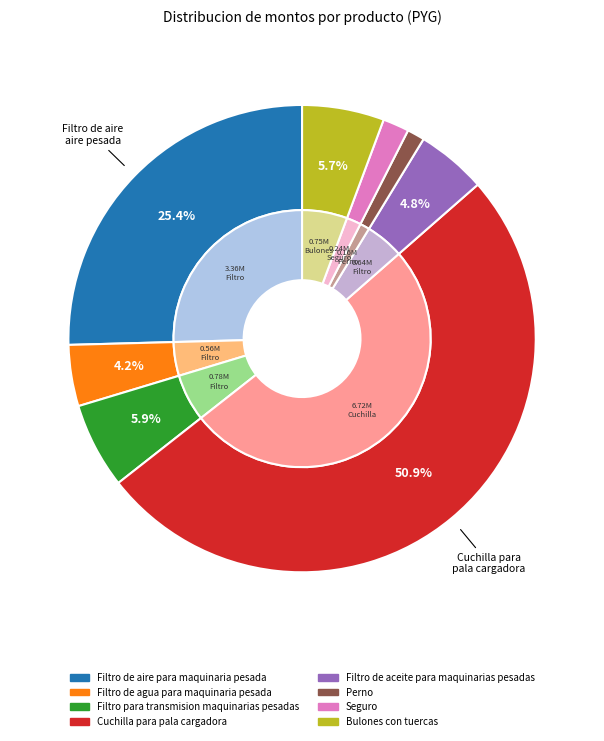

To the nearest percent, what is the difference between the Bulones con tuercas and Filtro de aceite para maquinarias pesadas slice percentages?

1%